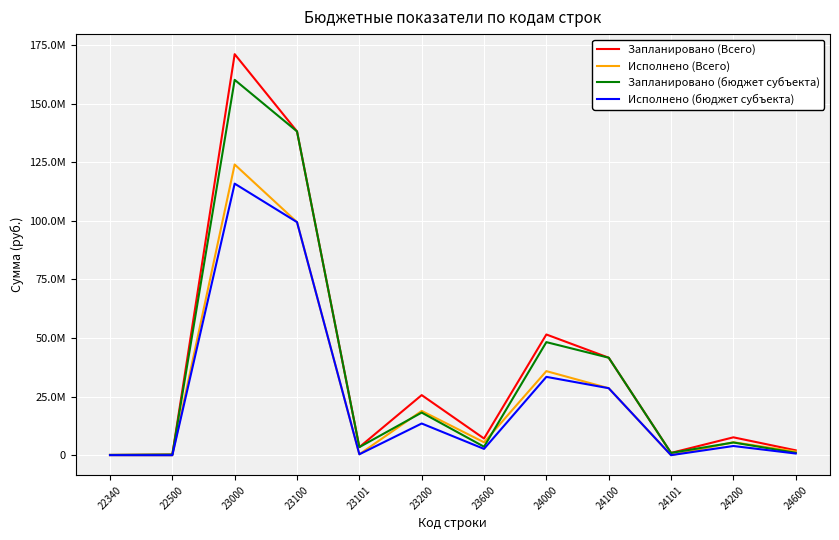

Is this an area chart (filled region under the line)?

No